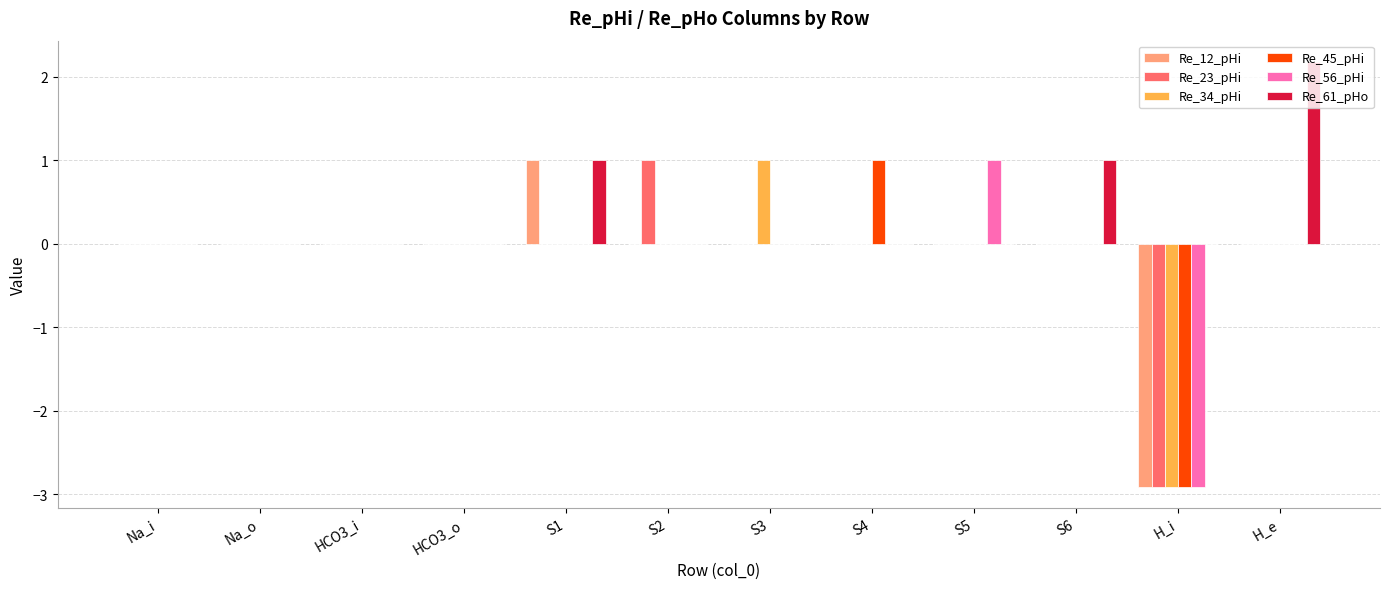

Reading left to right, extract all data points from this chart.

Re_12_pHi: Na_i=0.0	Na_o=0.0	HCO3_i=0.0	HCO3_o=0.0	S1=1.0	S2=0.0	S3=0.0	S4=0.0	S5=0.0	S6=0.0	H_i=-2.9	H_e=0.0
Re_23_pHi: Na_i=0.0	Na_o=0.0	HCO3_i=0.0	HCO3_o=0.0	S1=0.0	S2=1.0	S3=0.0	S4=0.0	S5=0.0	S6=0.0	H_i=-2.9	H_e=0.0
Re_34_pHi: Na_i=0.0	Na_o=0.0	HCO3_i=0.0	HCO3_o=0.0	S1=0.0	S2=0.0	S3=1.0	S4=0.0	S5=0.0	S6=0.0	H_i=-2.9	H_e=0.0
Re_45_pHi: Na_i=0.0	Na_o=0.0	HCO3_i=0.0	HCO3_o=0.0	S1=0.0	S2=0.0	S3=0.0	S4=1.0	S5=0.0	S6=0.0	H_i=-2.9	H_e=0.0
Re_56_pHi: Na_i=0.0	Na_o=0.0	HCO3_i=0.0	HCO3_o=0.0	S1=0.0	S2=0.0	S3=0.0	S4=0.0	S5=1.0	S6=0.0	H_i=-2.9	H_e=0.0
Re_61_pHo: Na_i=0.0	Na_o=0.0	HCO3_i=0.0	HCO3_o=0.0	S1=1.0	S2=0.0	S3=0.0	S4=0.0	S5=0.0	S6=1.0	H_i=0.0	H_e=2.2